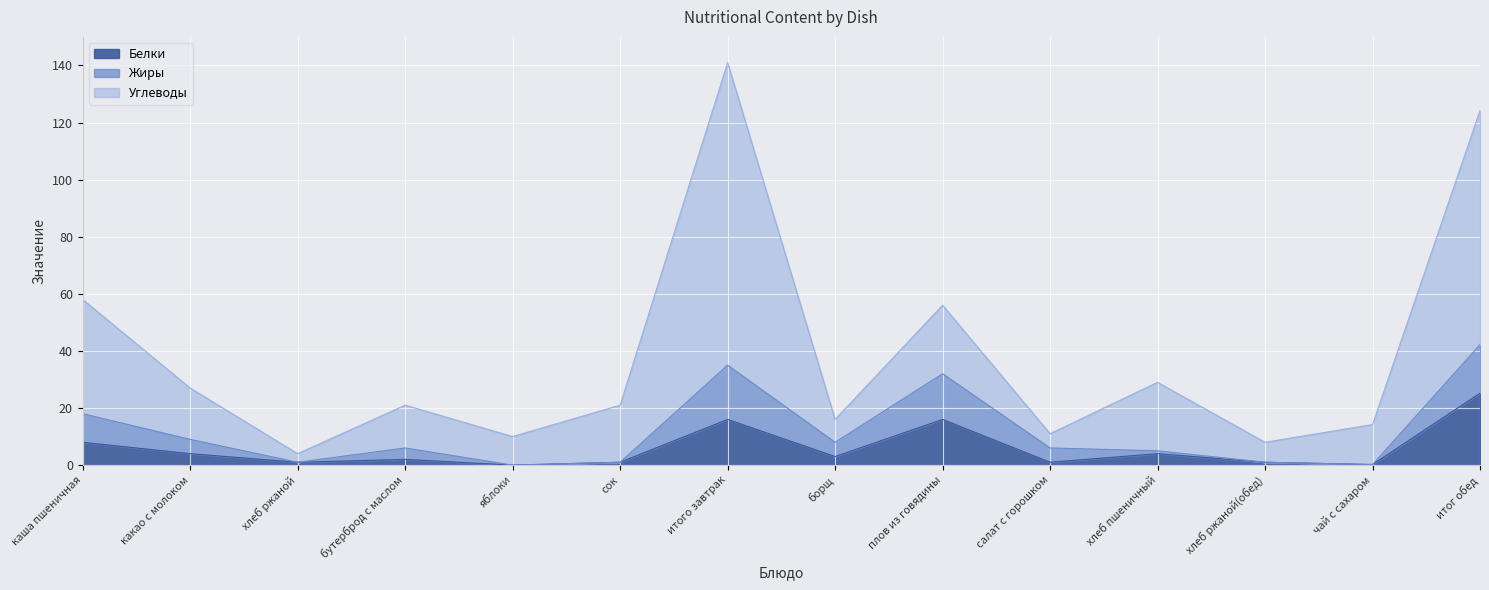

What is the difference between the maximum and minimum values in the Углеводы series?

137.0